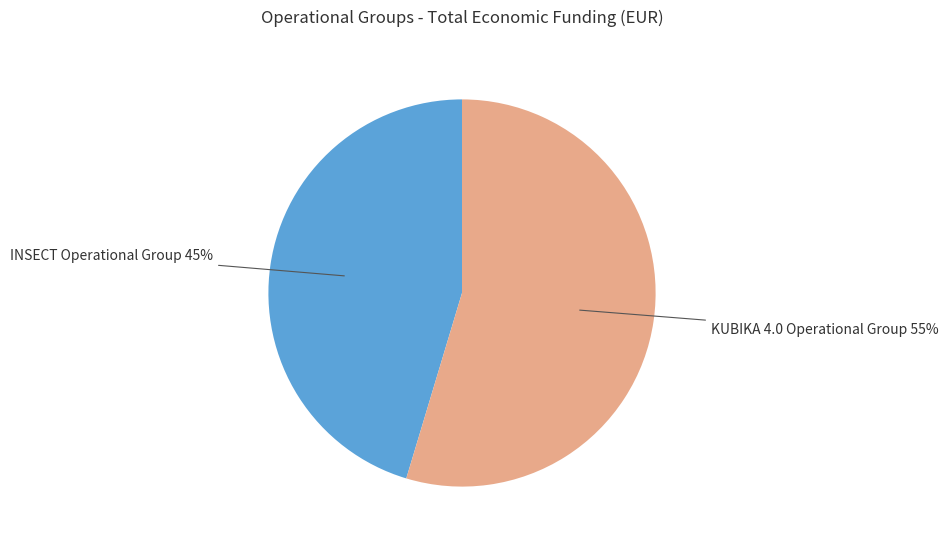

To the nearest percent, what is the average slice percentage?

50%